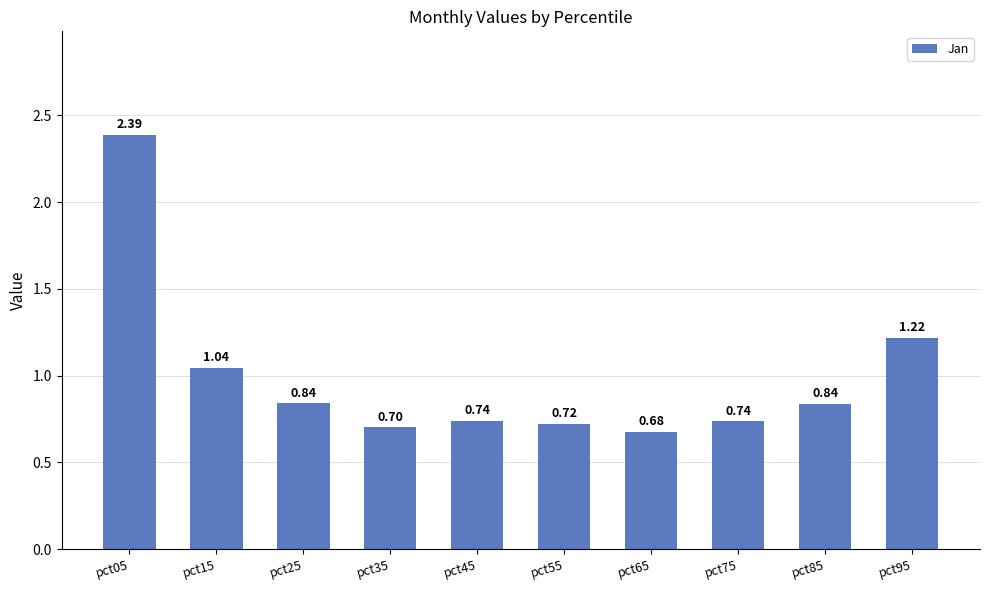

Which has a higher value, pct05 or pct55?

pct05